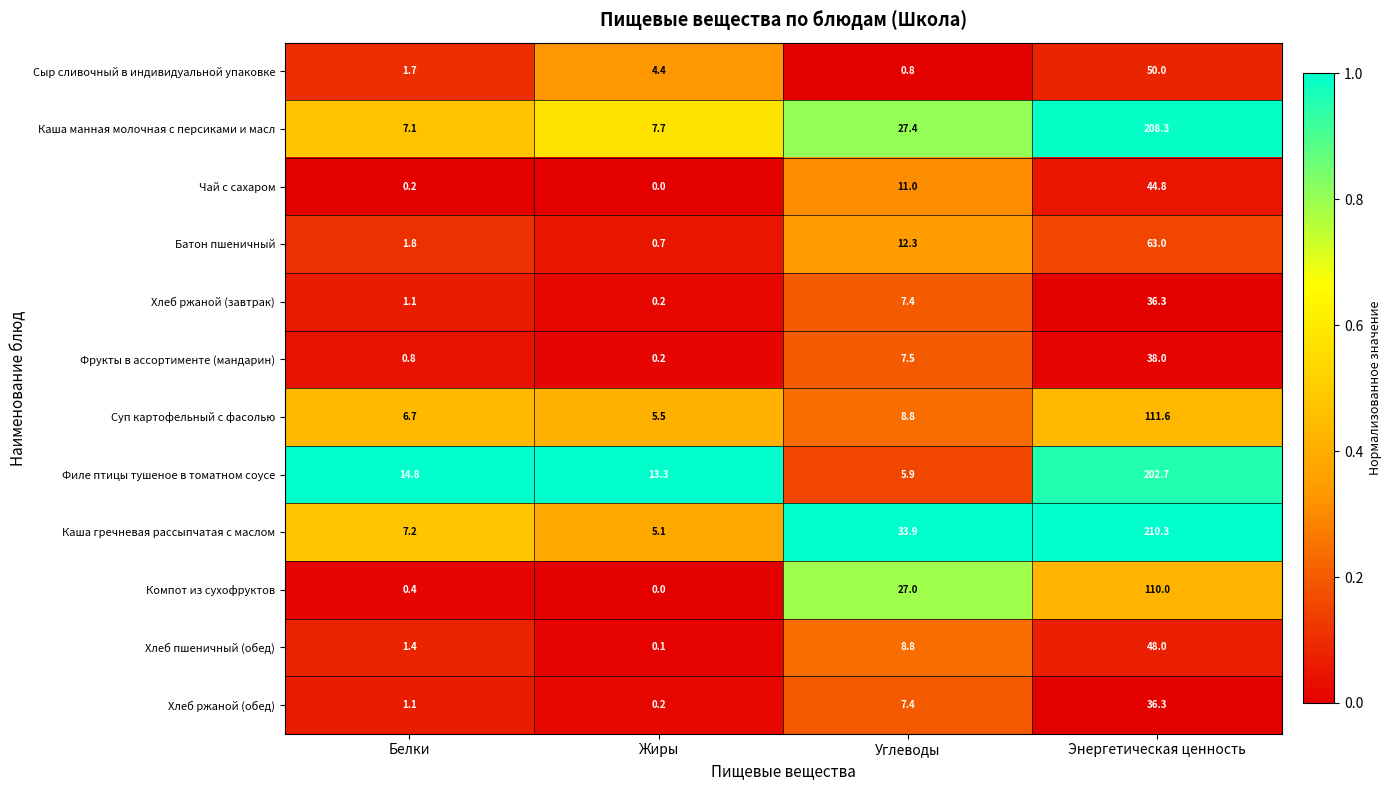

Which category has the lowest value in the Чай с сахаром series?

Жиры